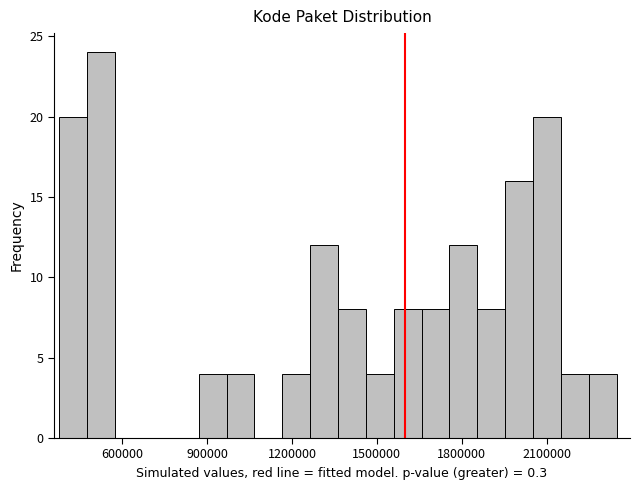

Around what value on the x-axis is the tallest bar? Give the approximate position of its centre, as read against the axis.

550000